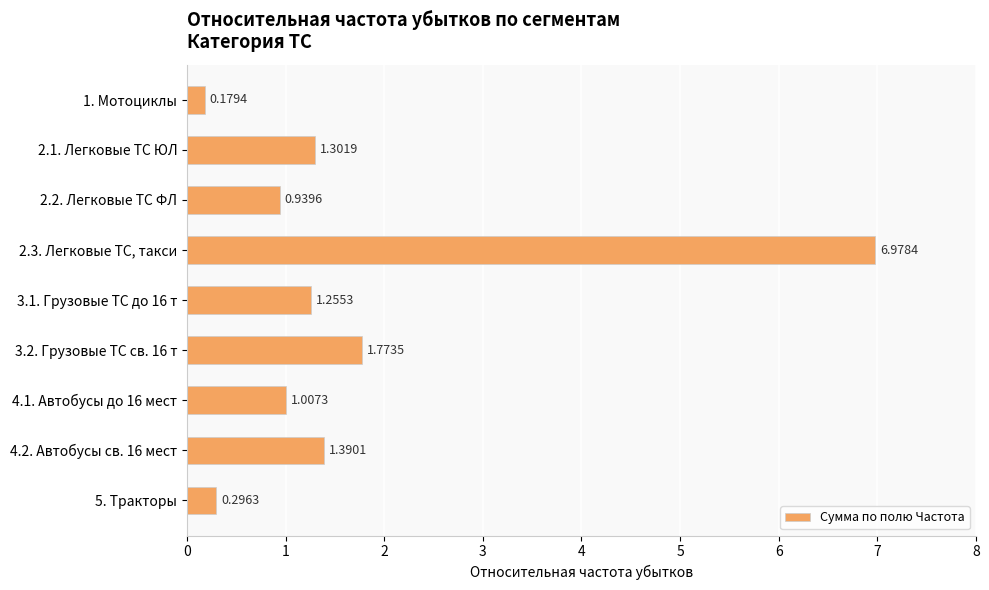

Between 4.2. Автобусы св. 16 мест and 3.1. Грузовые ТС до 16 т, which is larger?

4.2. Автобусы св. 16 мест